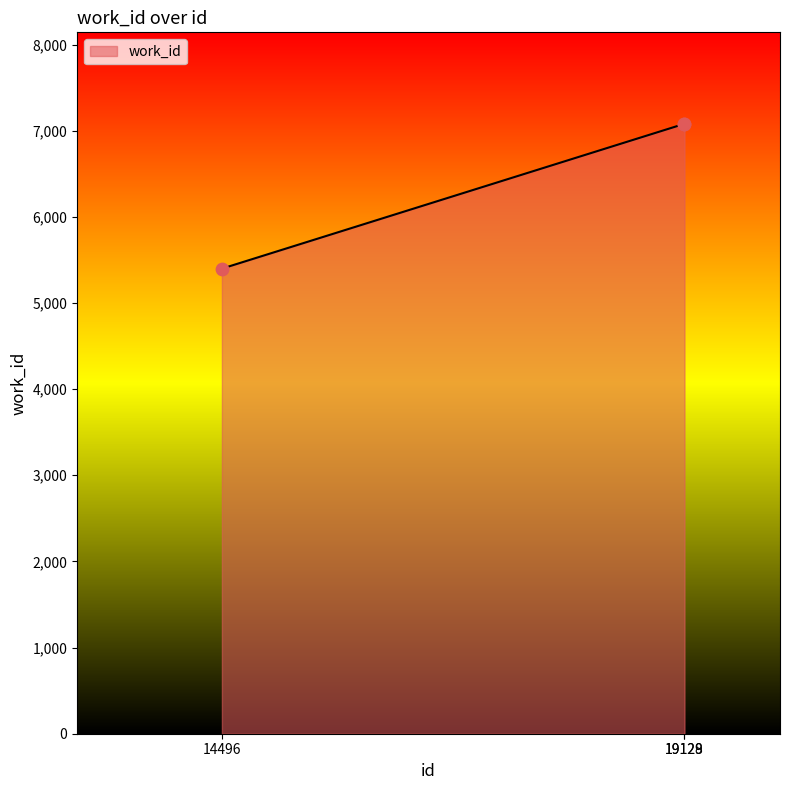

Which has a higher value, 14496 or 19129?

19129